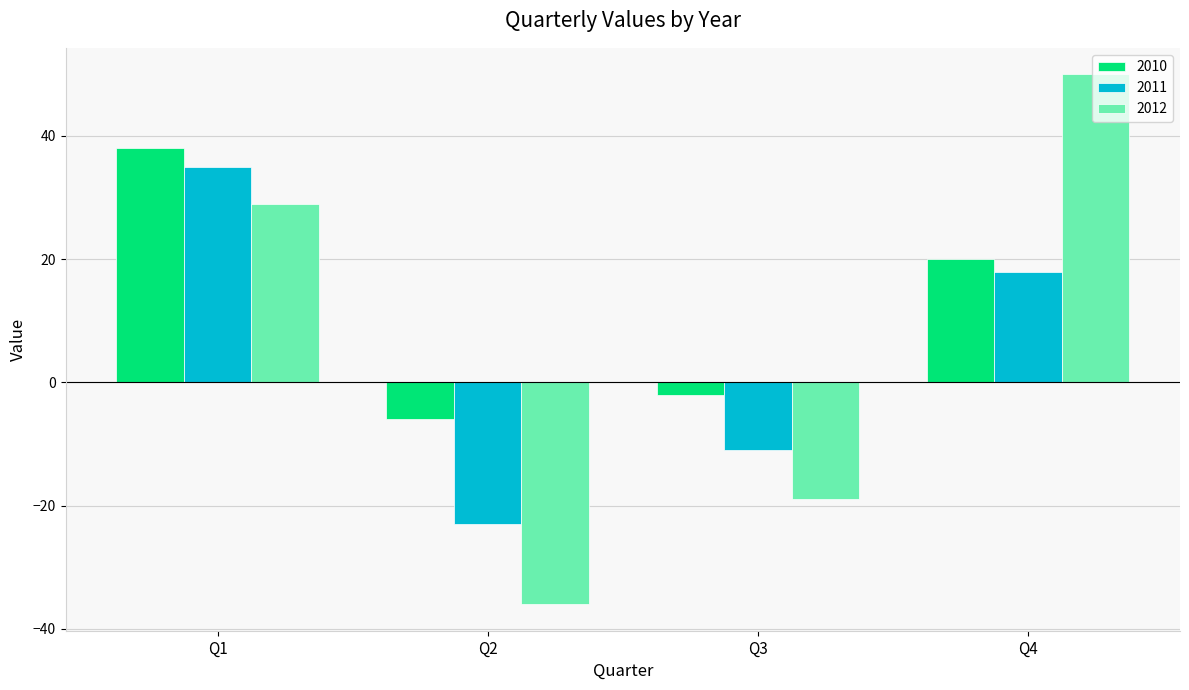

What is the minimum value for 2011?

-23